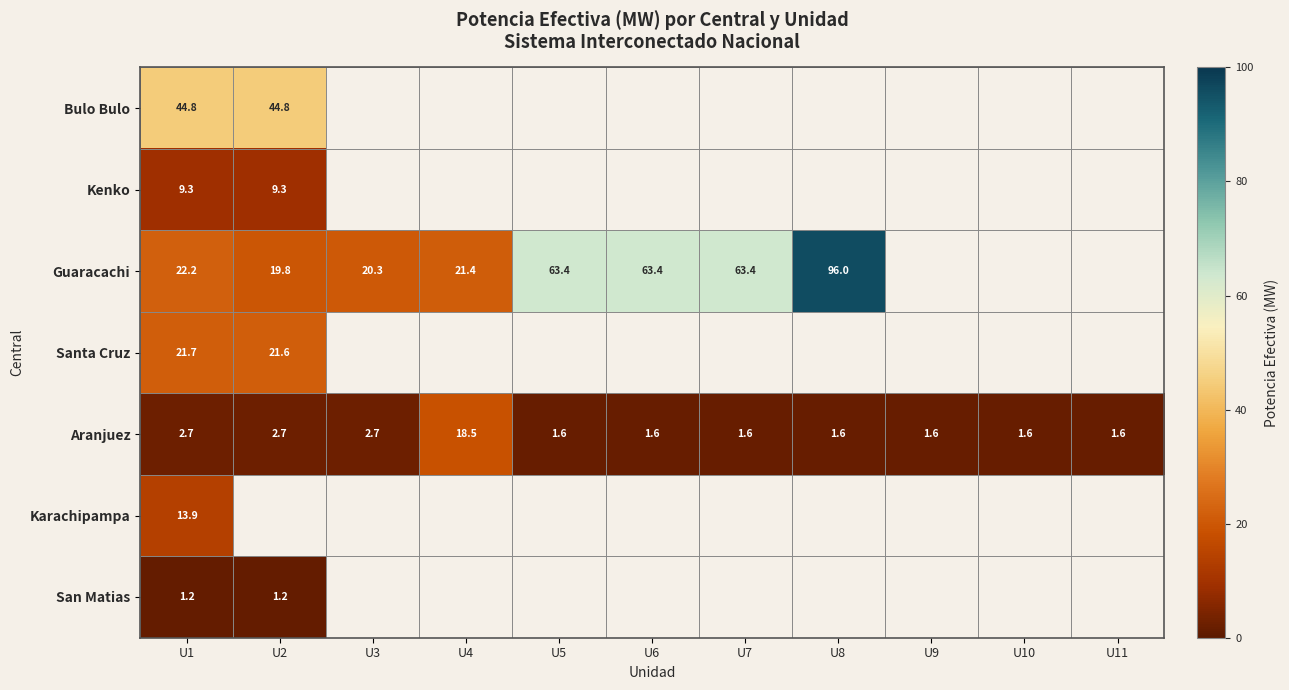

What is the smallest value displayed?

1.2